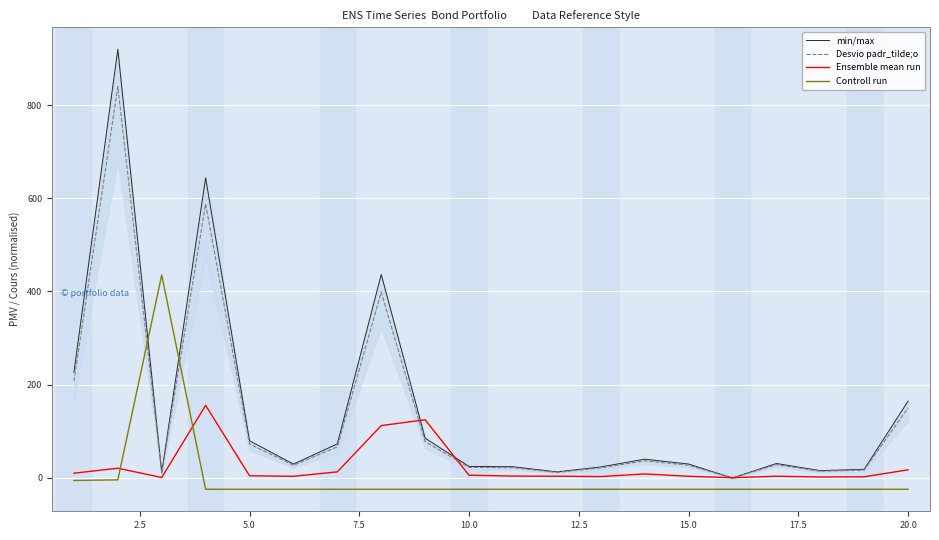

How many times do Desvio padr_tilde;o and Controll run cross each other?

2